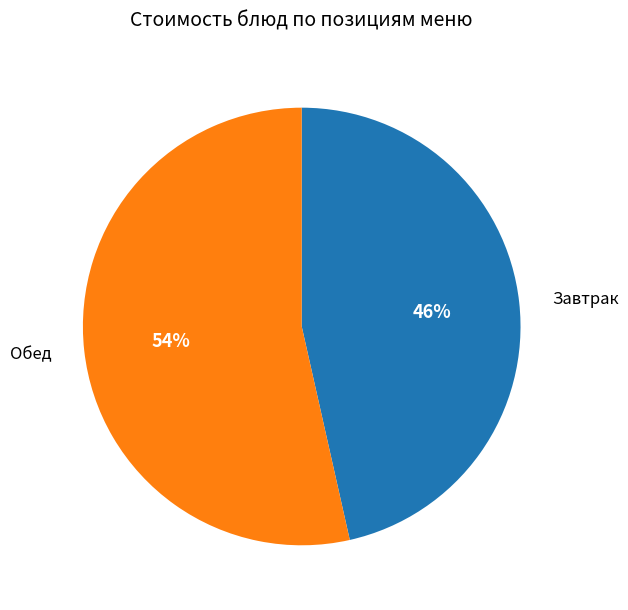

True or false: Обед accounts for 41% of the total.

False